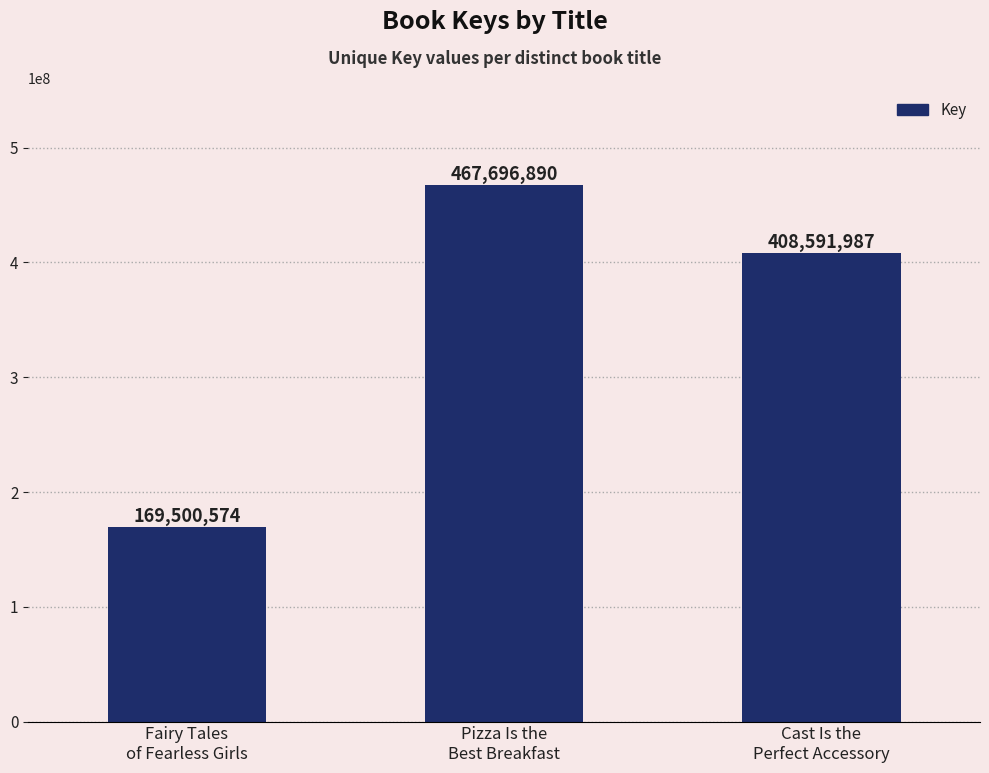

What is the average value?

348596484